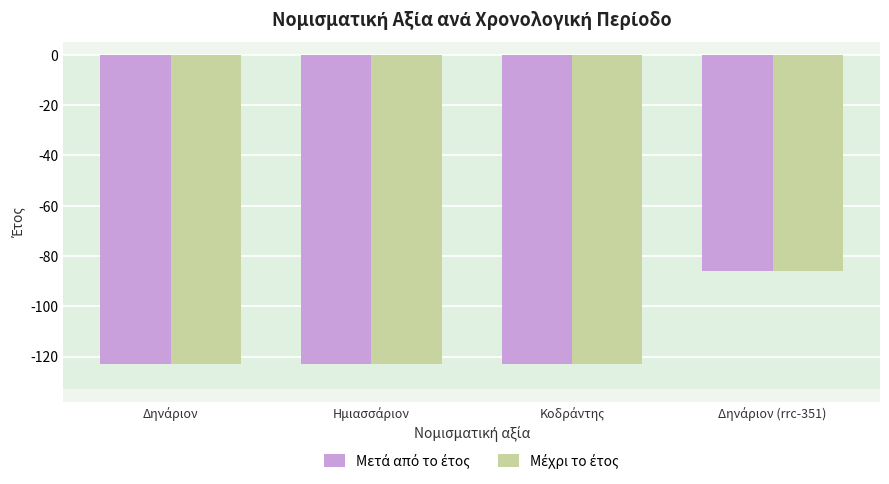

What is the smallest value displayed?

-123